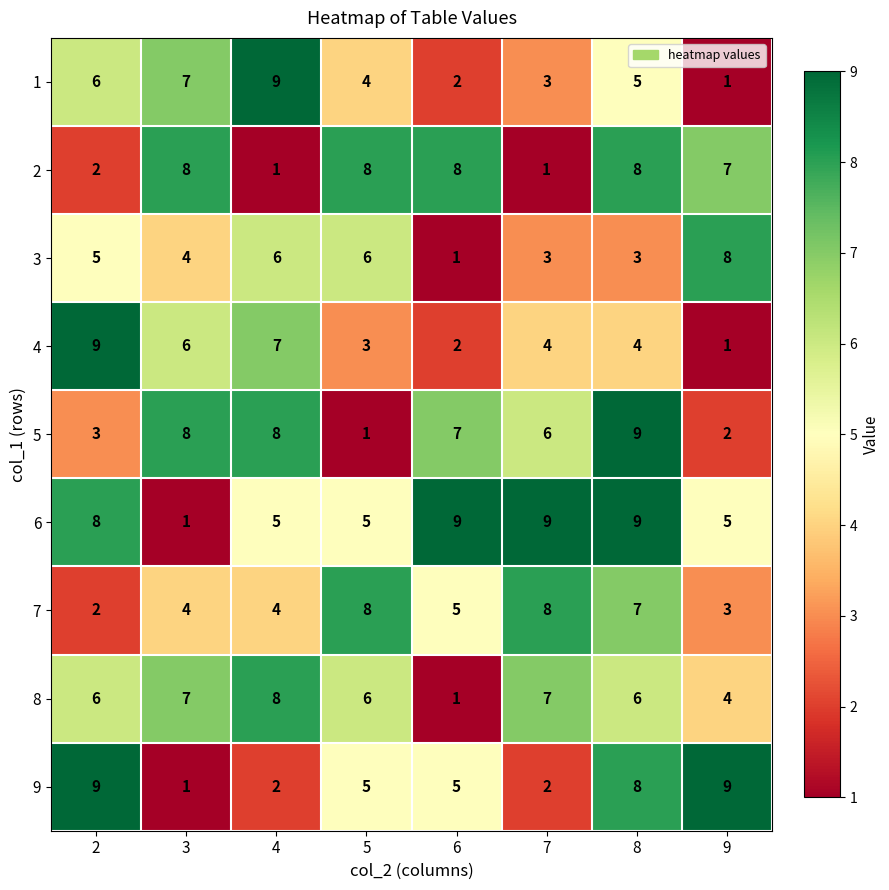

What is the maximum value shown in the chart?

9